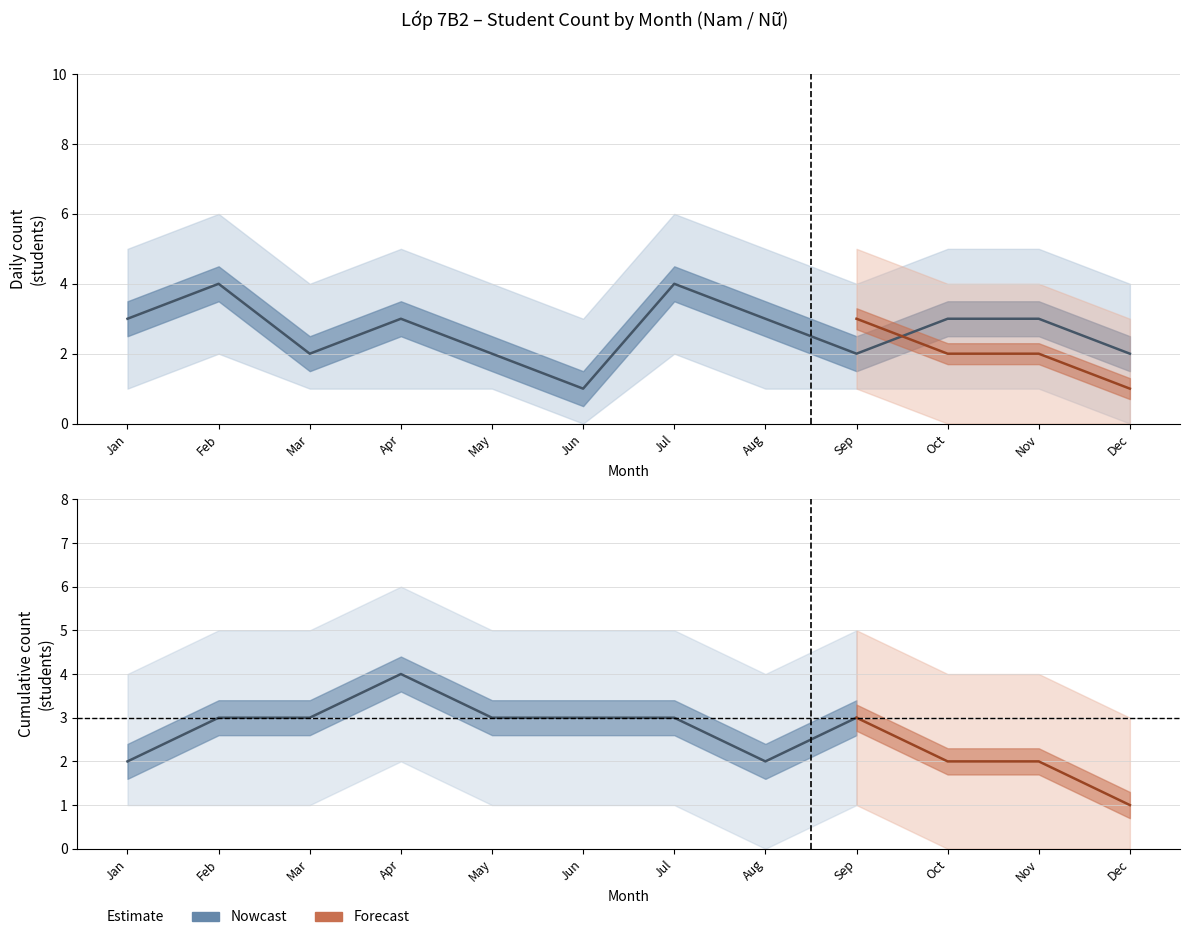

What is the change in value from Jan to Jun?

-2